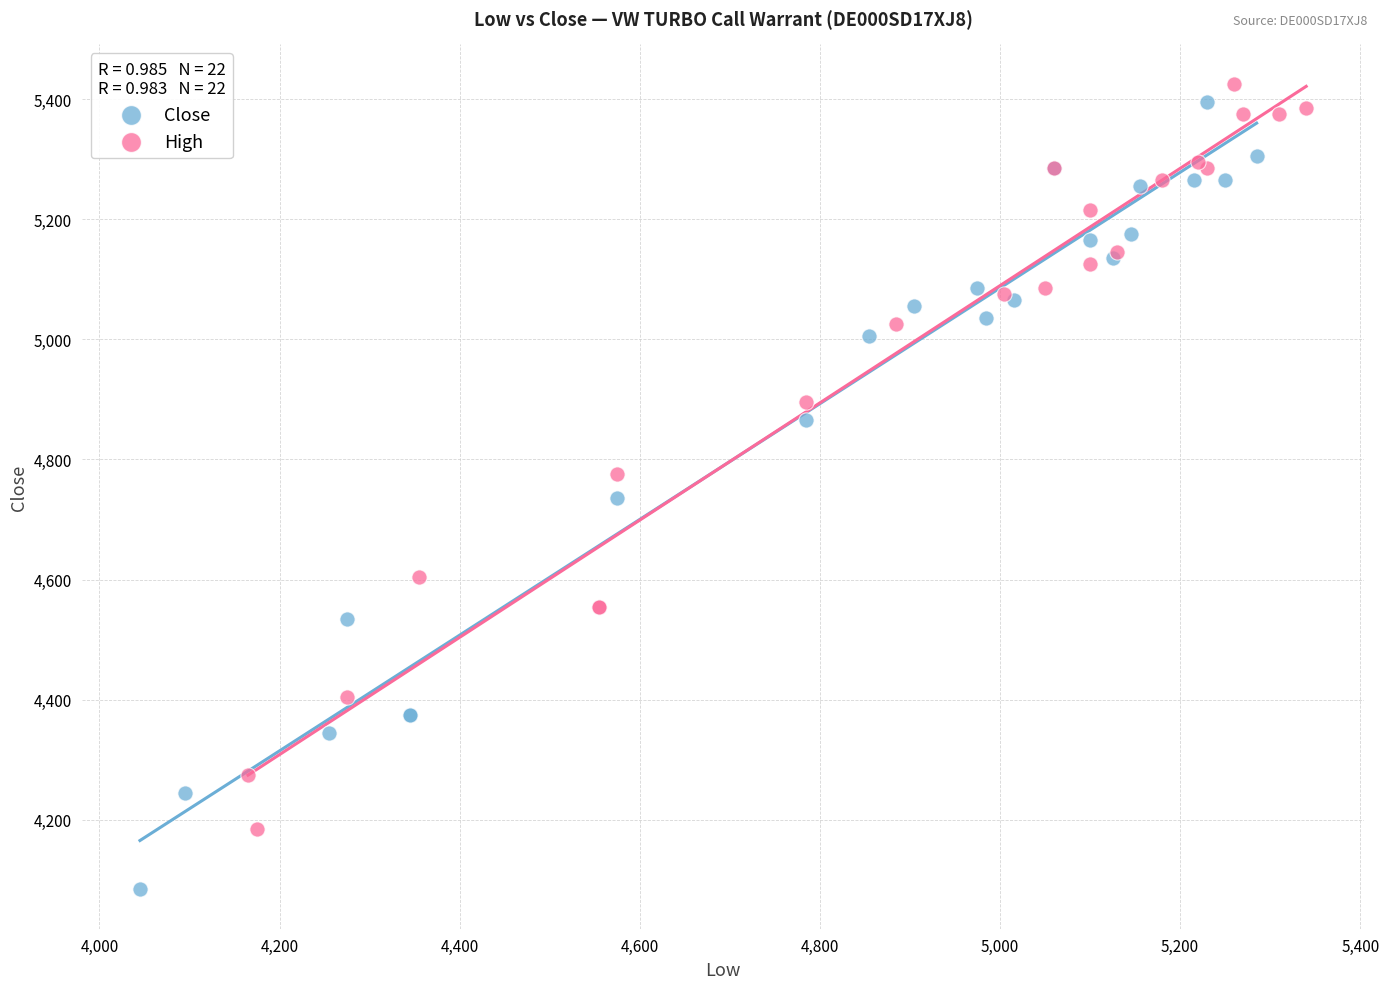

Which series has the widest spread of Y values?

Close